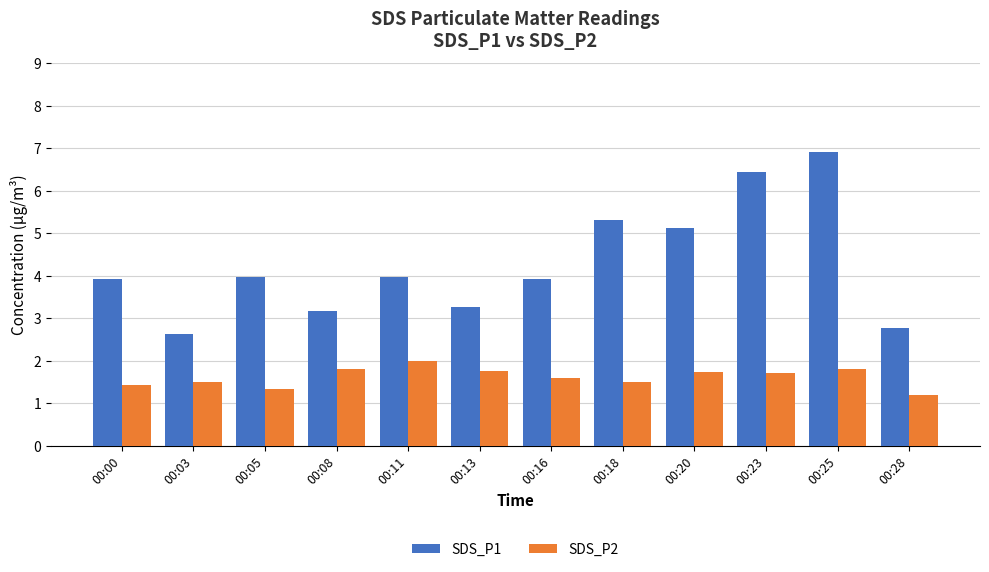

Which series has the largest total across all categories?

SDS_P1